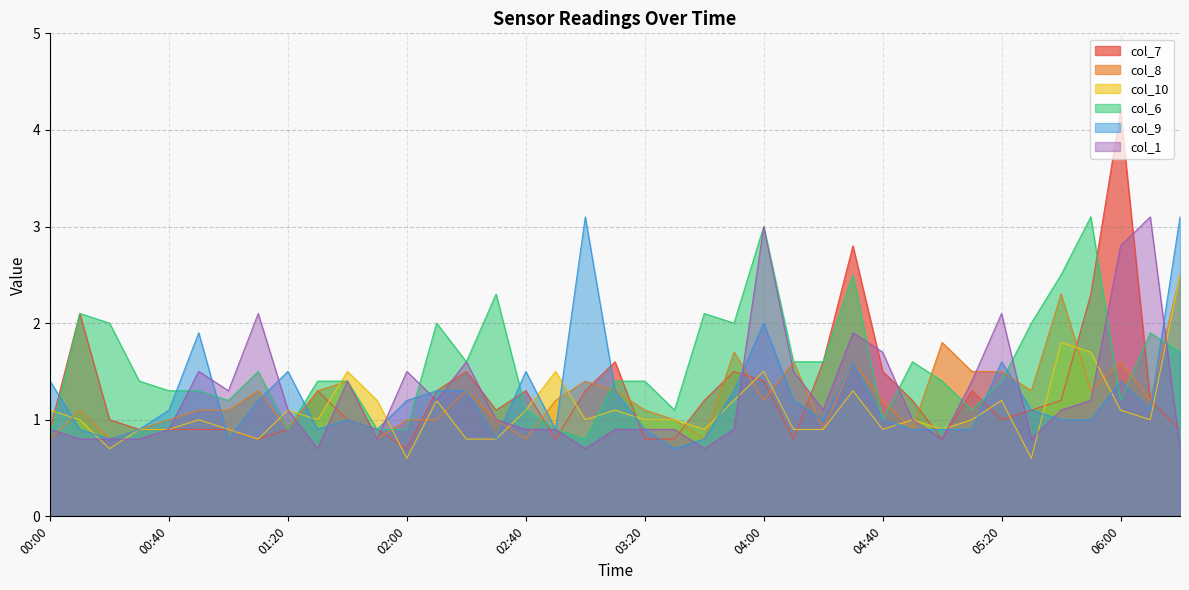

How many values in the col_10 series are below 1?

14